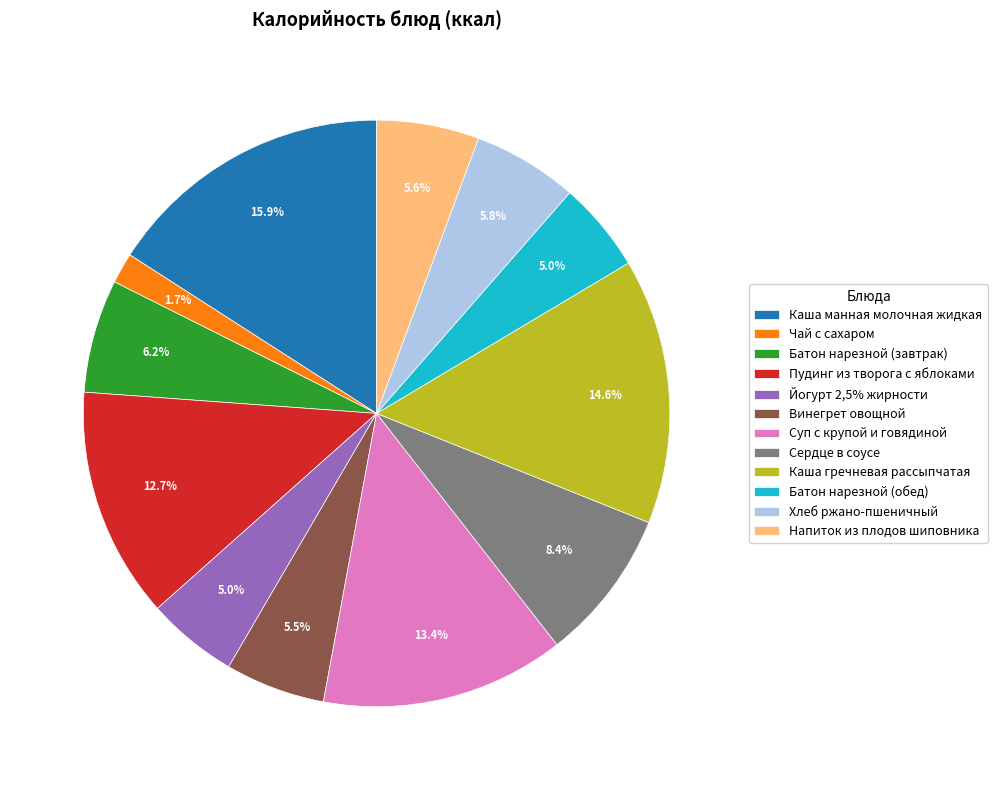

Between Винегрет овощной and Пудинг из творога с яблоками, which is larger?

Пудинг из творога с яблоками